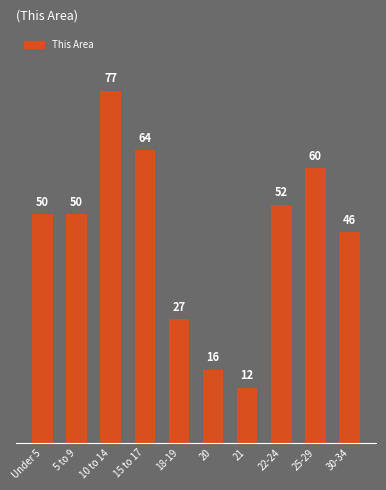

What position from the left is 10 to 14?

3